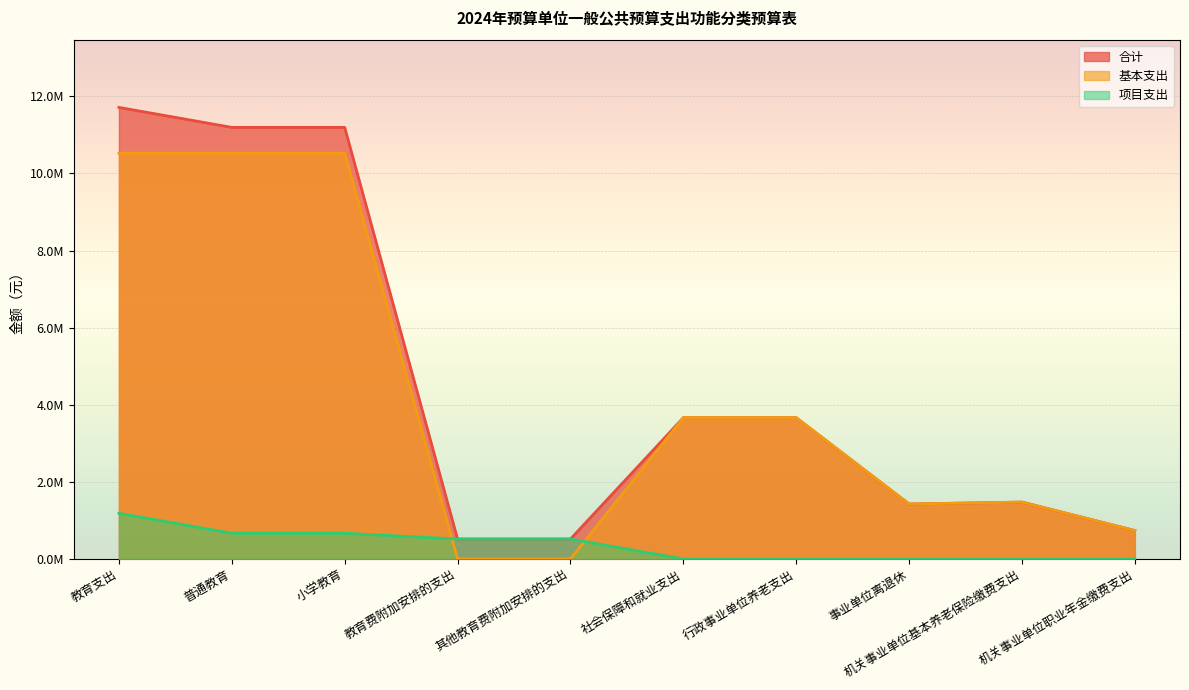

At which label does 项目支出 first exceed 517953?

教育支出